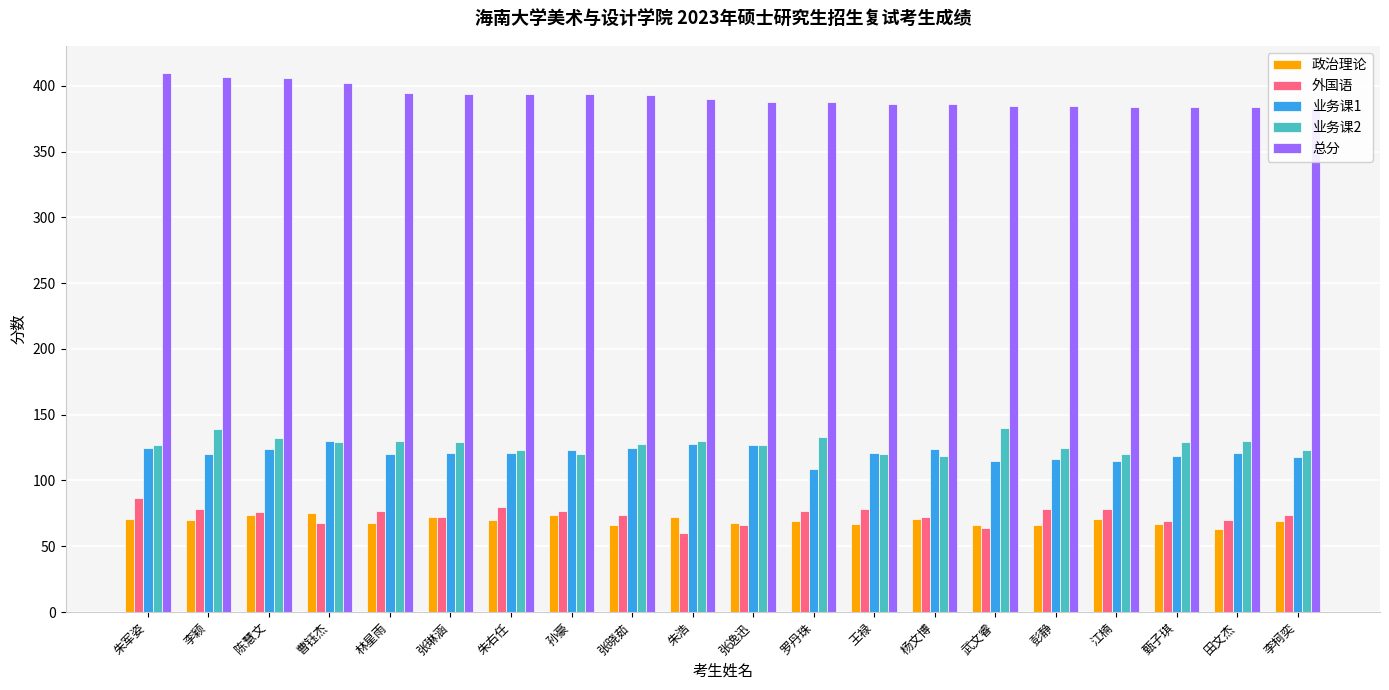

At which label does 业务课1 reach its peak?

曹钰杰